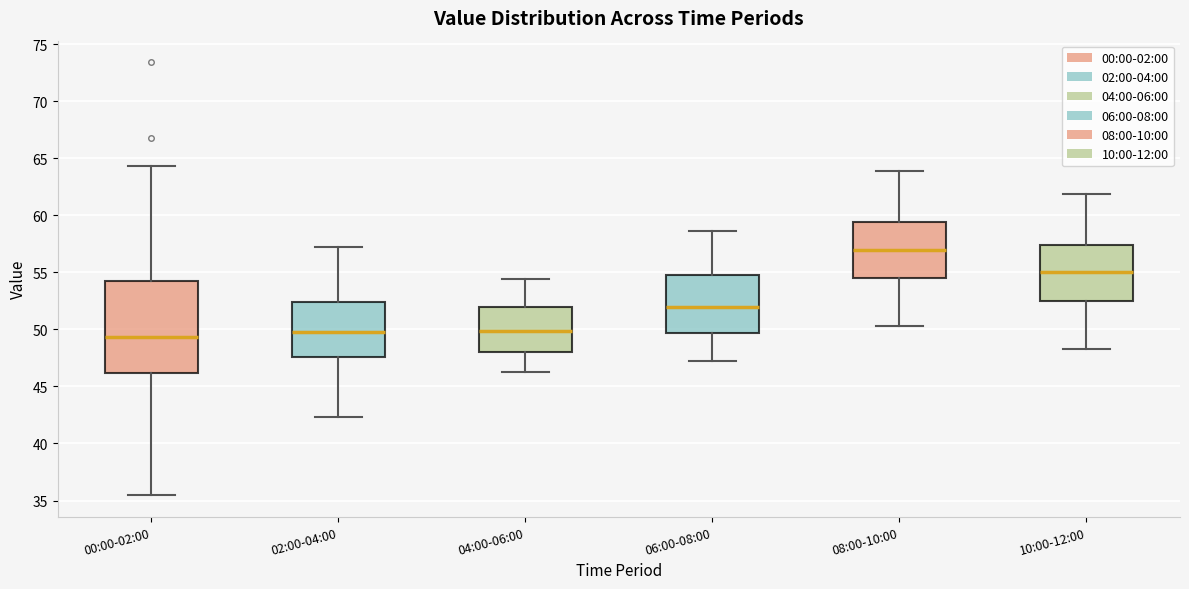

Reading left to right, read every box against the y-axis: the position of its median line, the range the box covers, and the ends of its whiskers. The values are not printed on the chart, so give them approximately, as read against the axis.

00:00-02:00: median 49.5, box 46.0 to 54.0, whiskers 35.5 to 64.5
02:00-04:00: median 49.5, box 47.5 to 52.5, whiskers 42.5 to 57.0
04:00-06:00: median 50.0, box 48.0 to 52.0, whiskers 46.5 to 54.5
06:00-08:00: median 52.0, box 49.5 to 55.0, whiskers 47.0 to 58.5
08:00-10:00: median 57.0, box 54.5 to 59.5, whiskers 50.5 to 64.0
10:00-12:00: median 55.0, box 52.5 to 57.5, whiskers 48.5 to 62.0